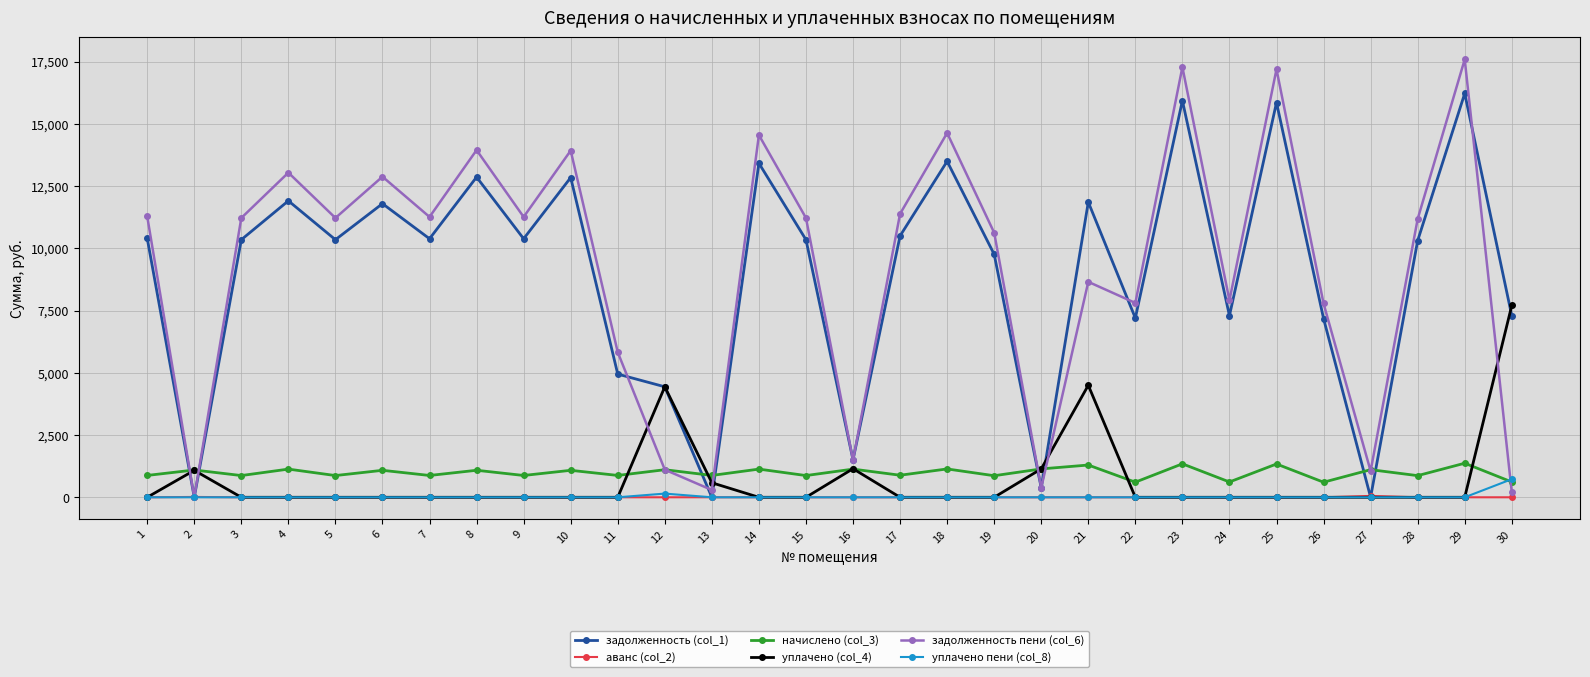

What is the difference between the maximum and minimum values in the уплачено (col_4) series?

7706.4